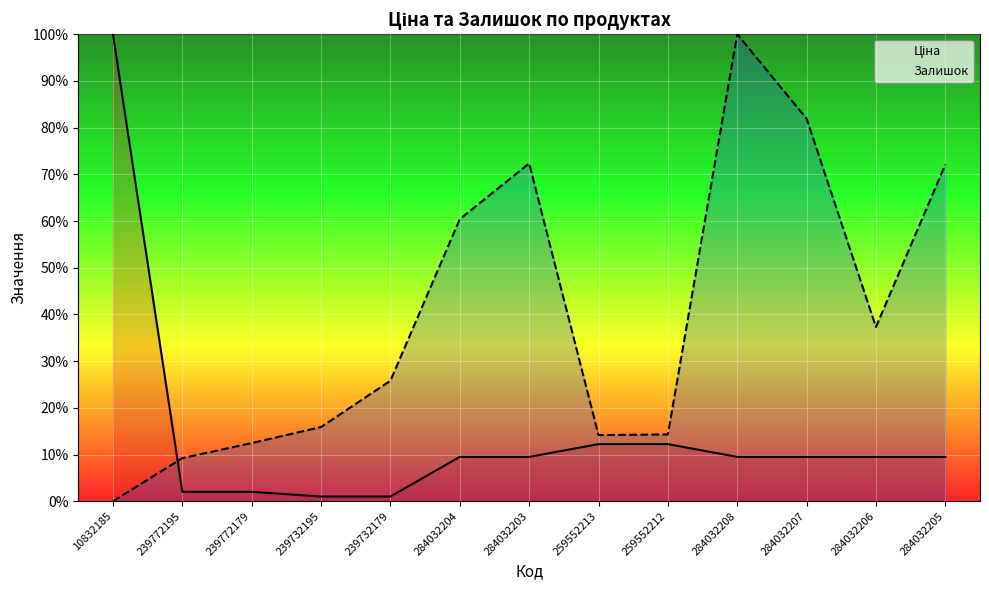

The Залишок series shows 25.3 at 284032208. True or false?

False